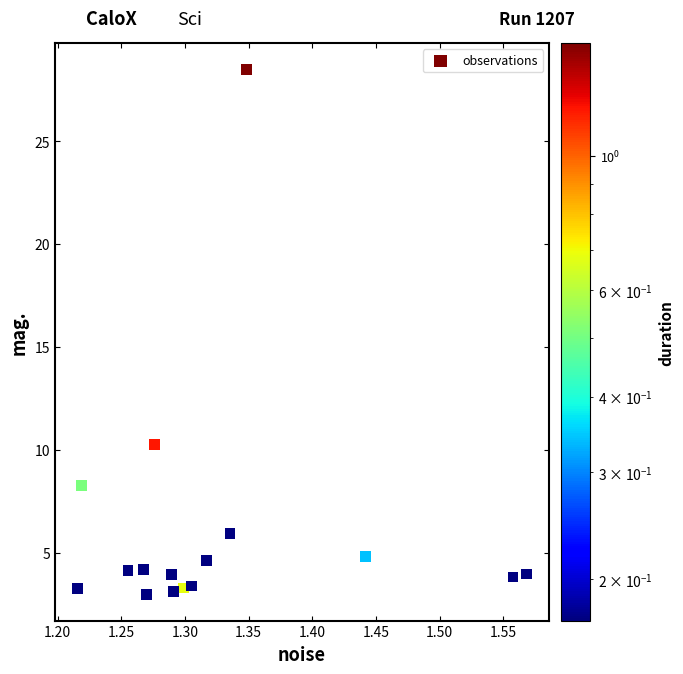

What is the range of X values (max minus min)?

0.4